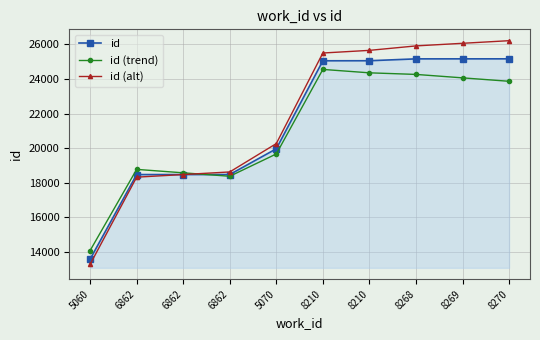

True or false: id and id (trend) cross at least once.

True